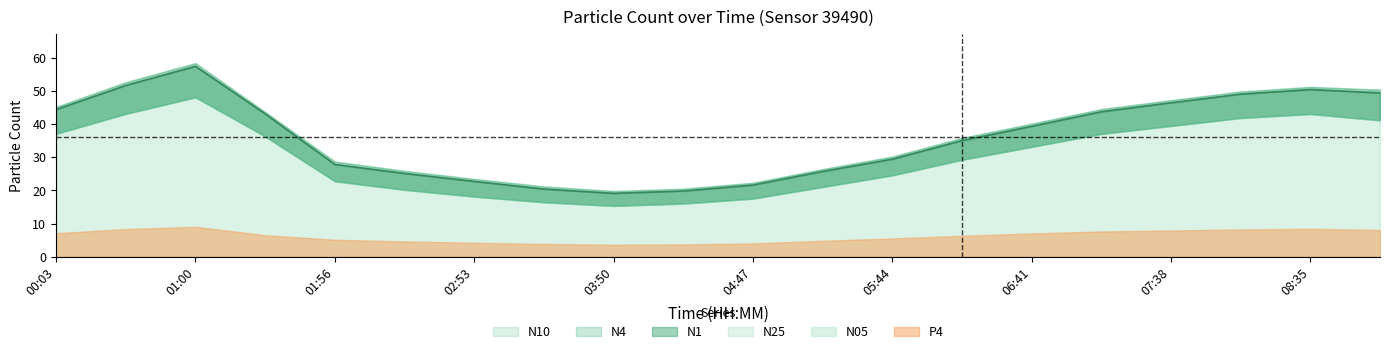

True or false: N4 and N05 intersect in this chart.

False